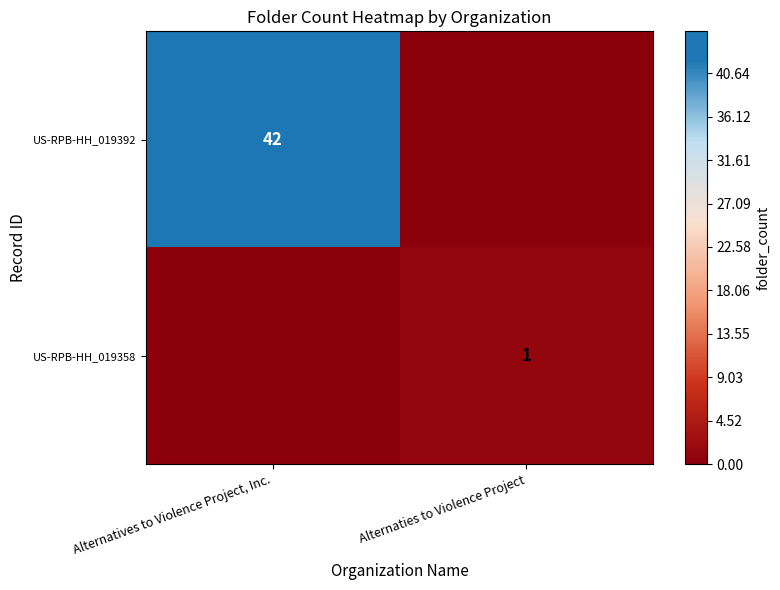

How many values in US-RPB-HH_019392 are above zero?

1